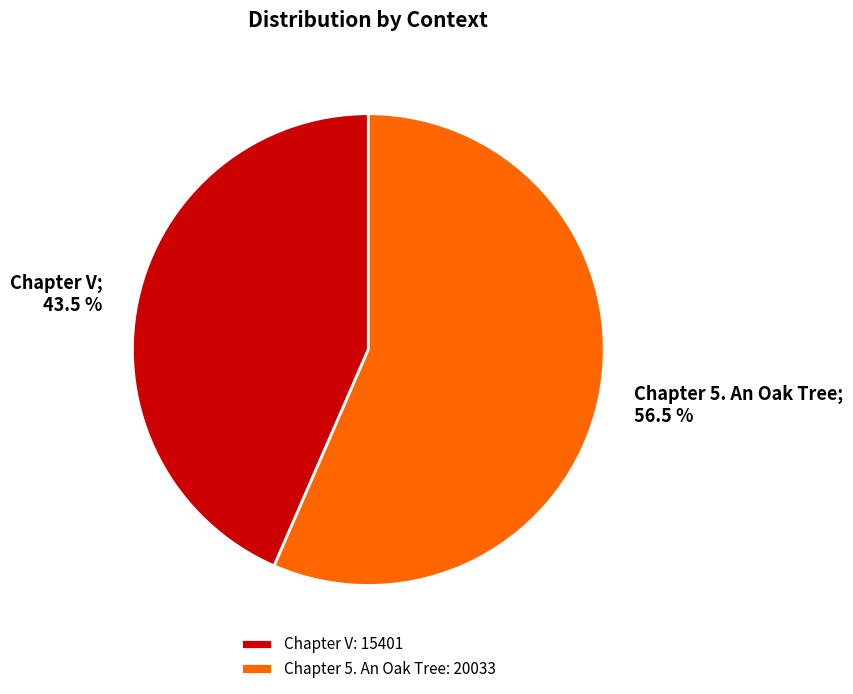

Which category has the smallest portion of the pie?

Chapter V